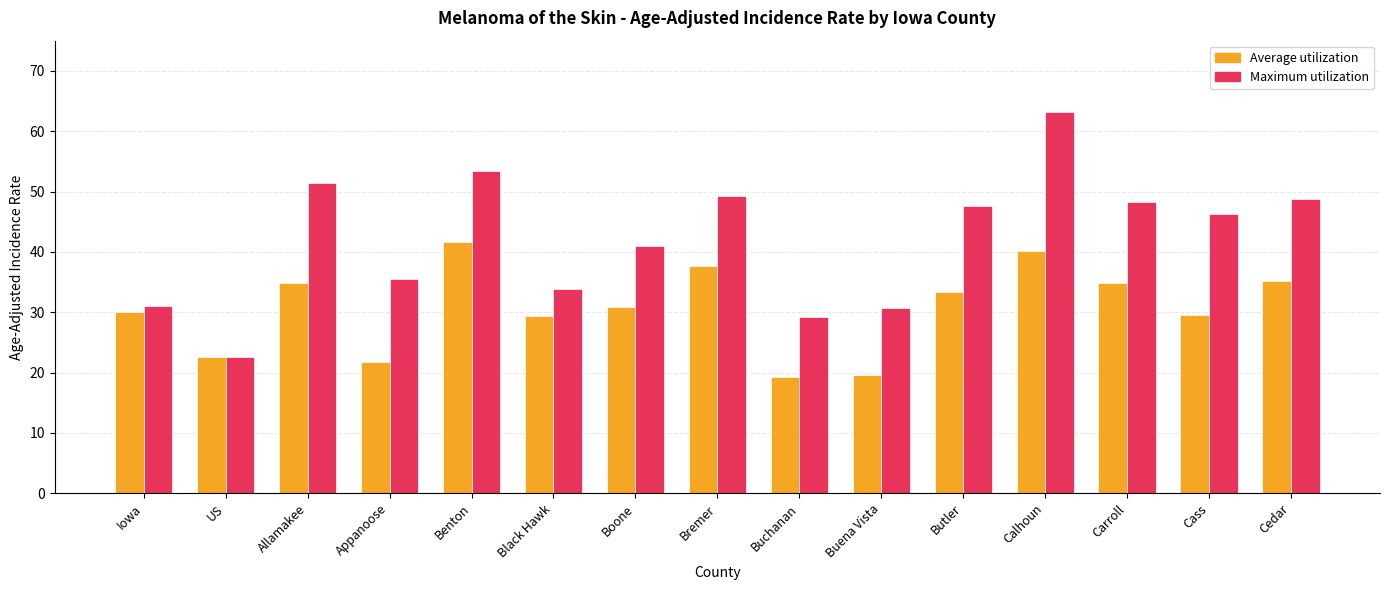

What are all the series names shown in the legend?

Average utilization, Maximum utilization